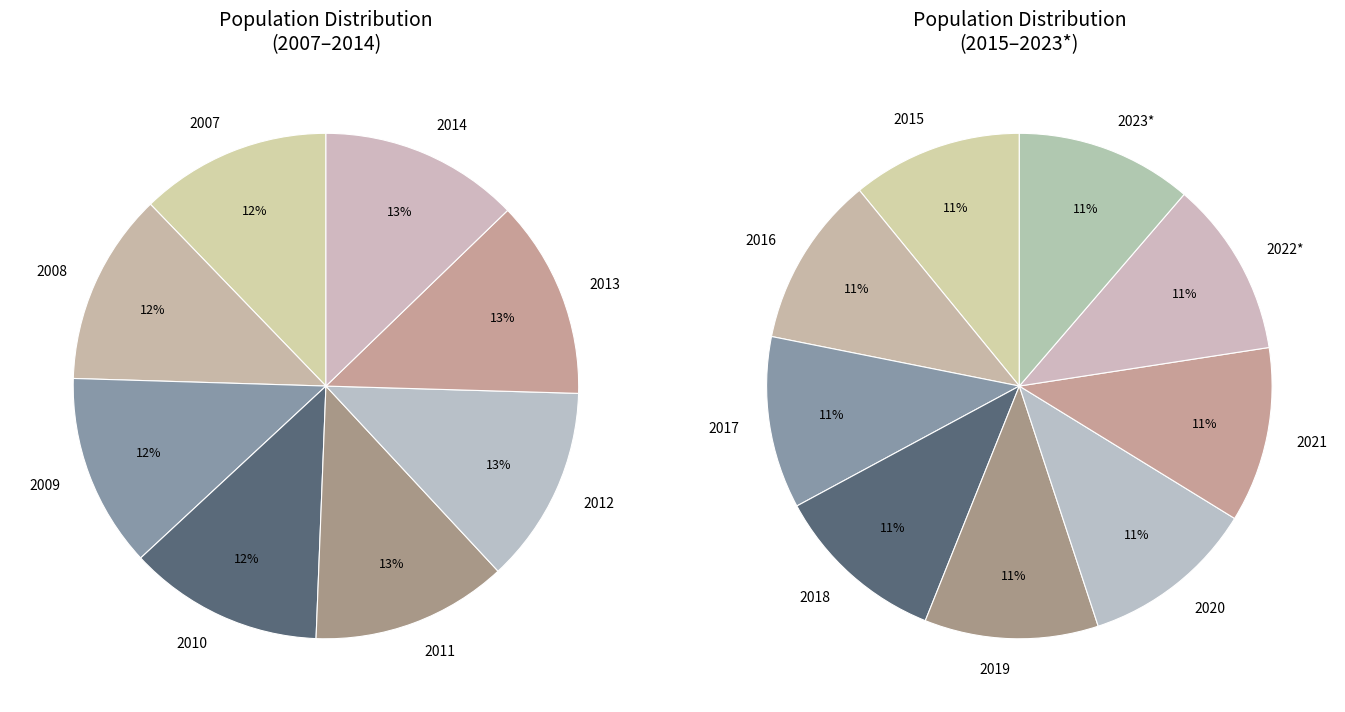

How many segments does this pie chart have?

17